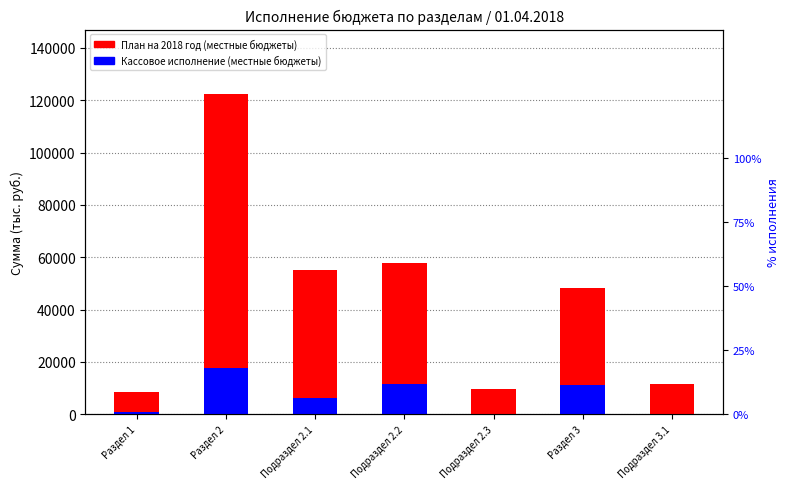

Which series has the widest spread of values?

План на 2018 год (местные бюджеты)